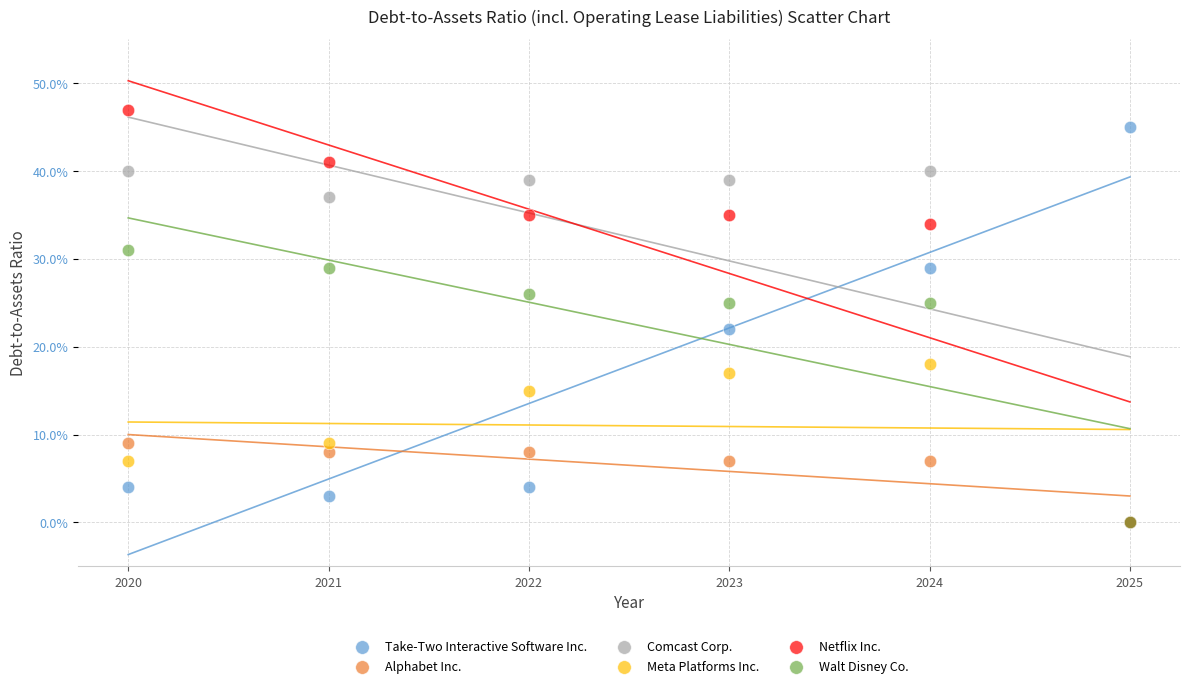

Which series has the largest Y range (max minus min)?

Netflix Inc.